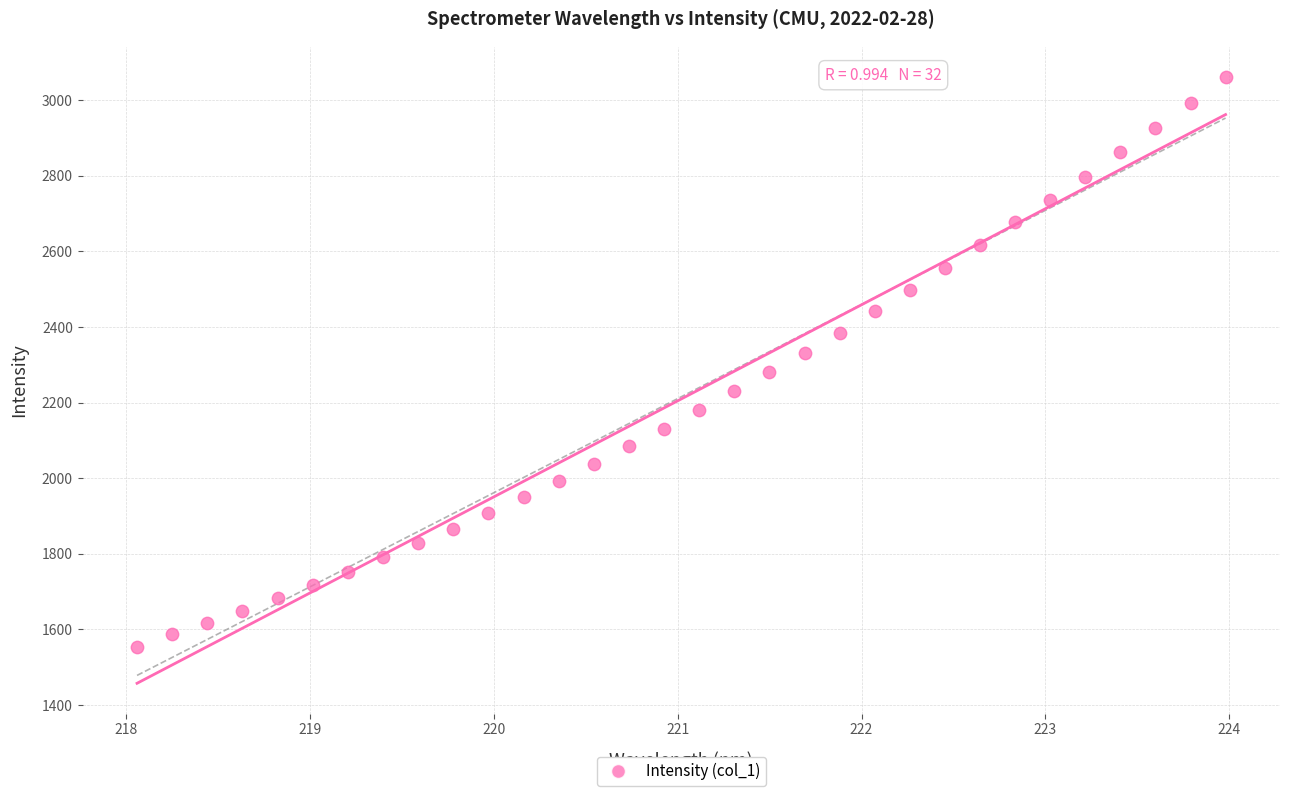

What is the range of X values (max minus min)?

5.9